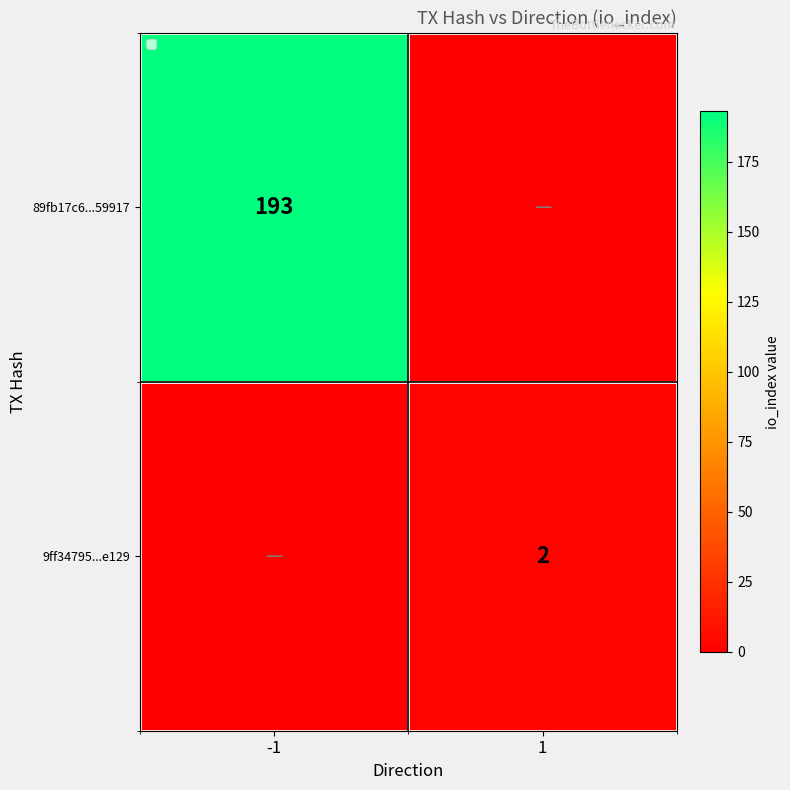

Count the number of data series in this chart.

2